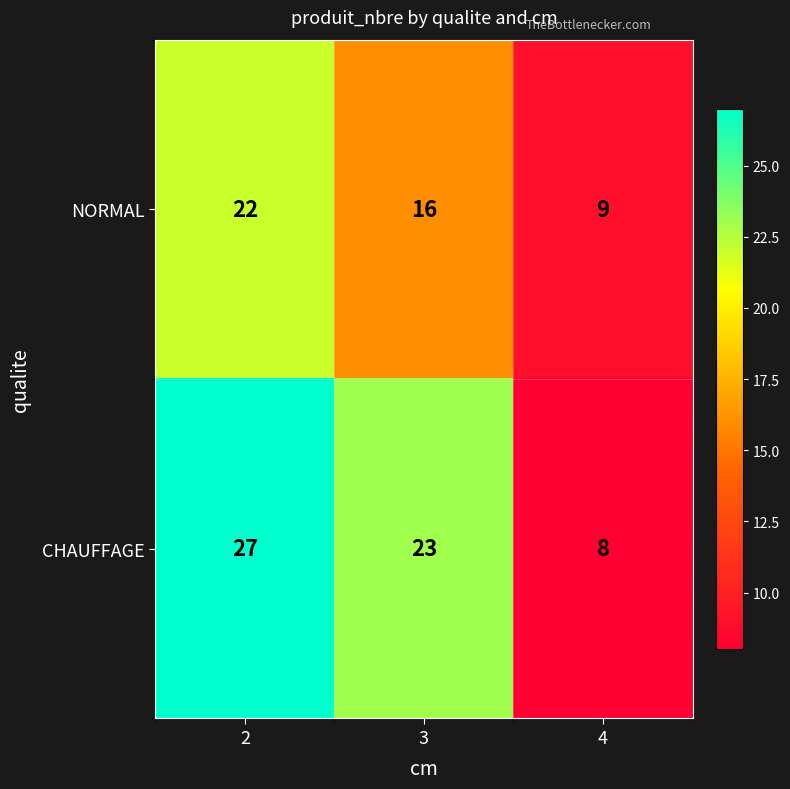

Reading left to right, transcribe all the data shown in this chart.

NORMAL: 22	16	9
CHAUFFAGE: 27	23	8